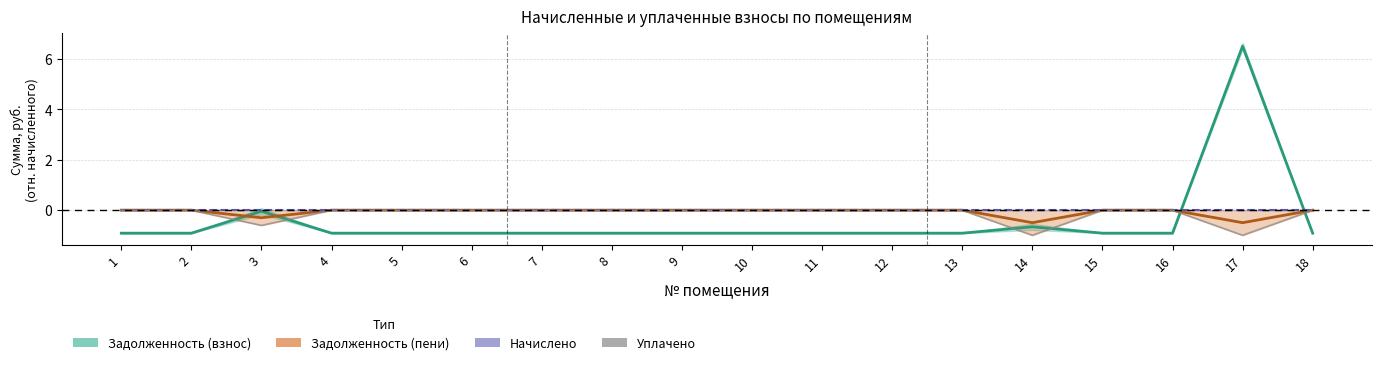

At which label does Задолженность (взнос) first exceed 0?

17